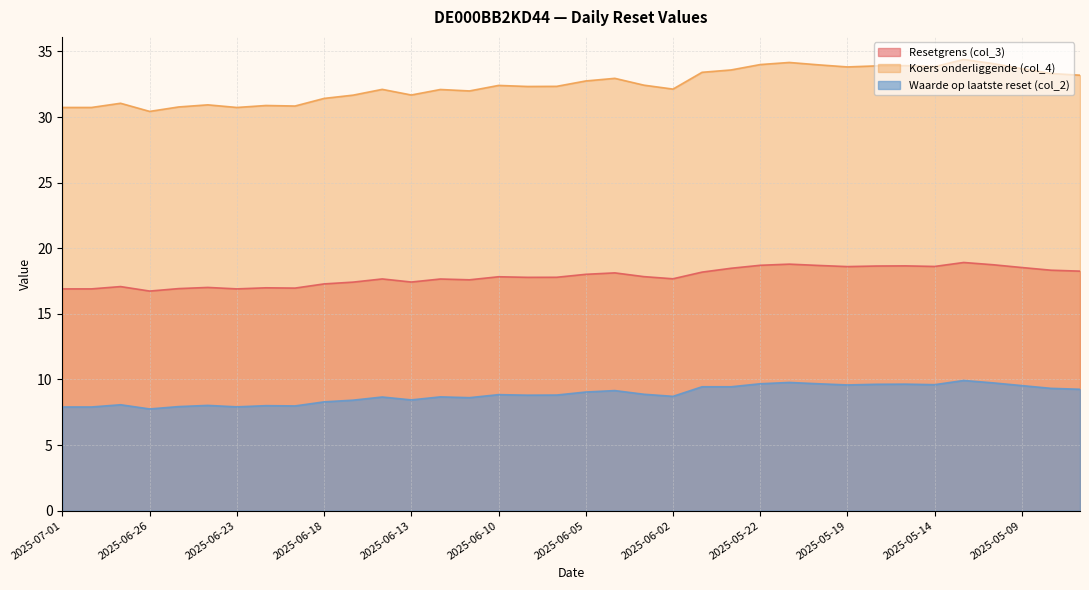

True or false: Koers onderliggende (col_4) and Waarde op laatste reset (col_2) cross at least once.

False